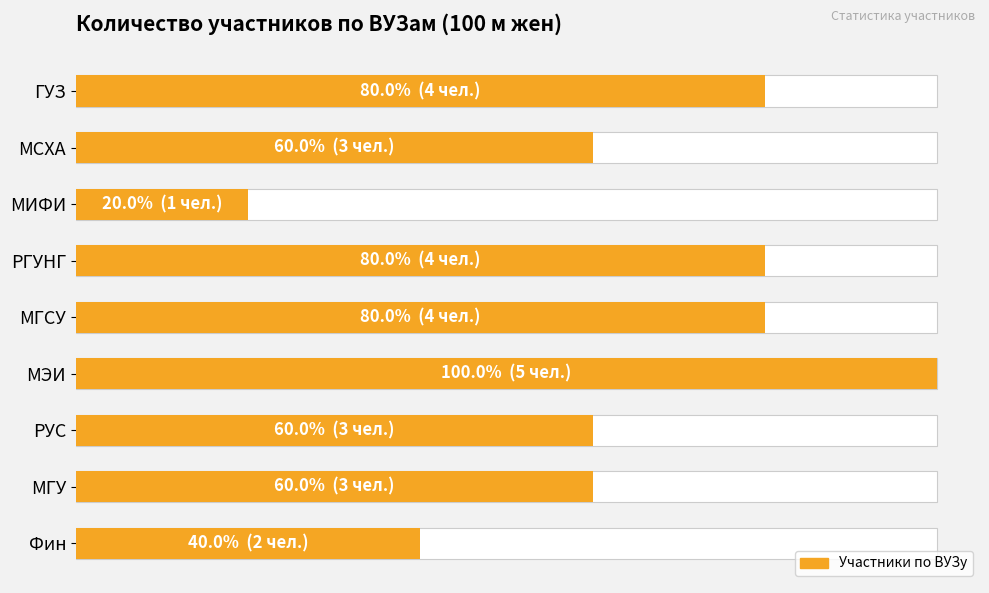

What is the value of the 2nd bar from the left?

3